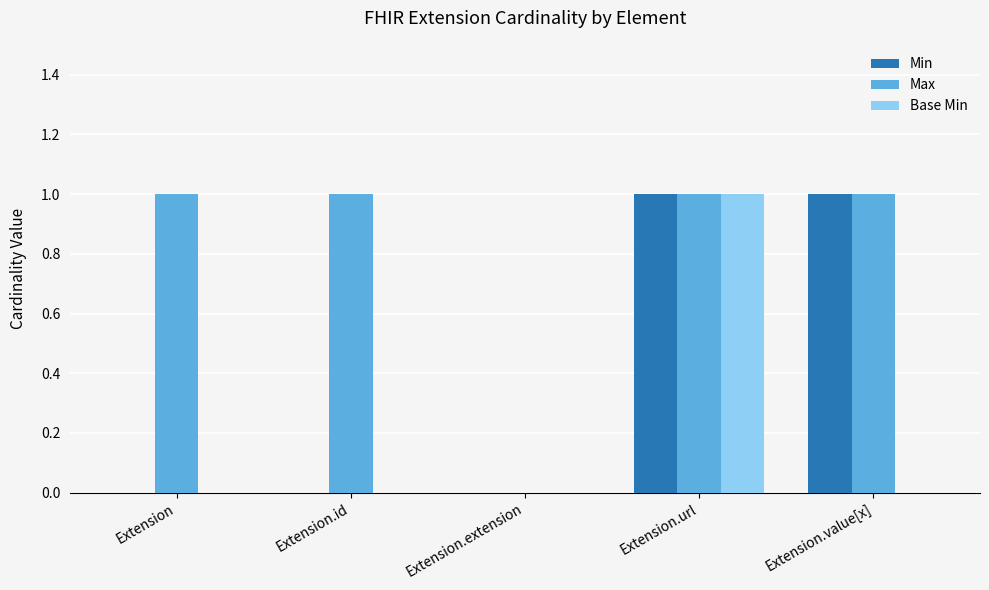

What is the sum of all Max values?

4